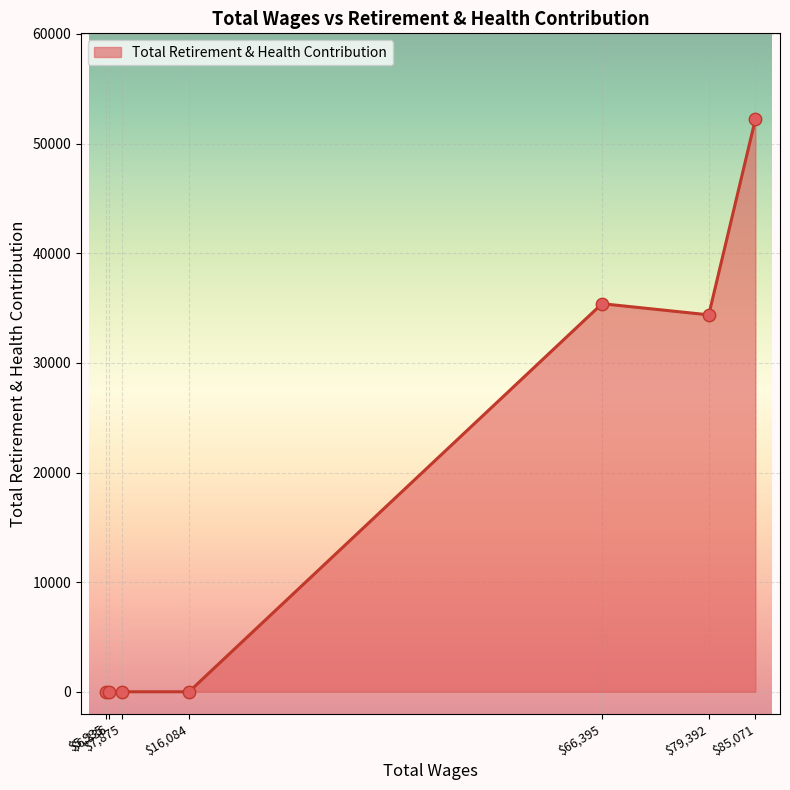

What is the sum of all values?

122002